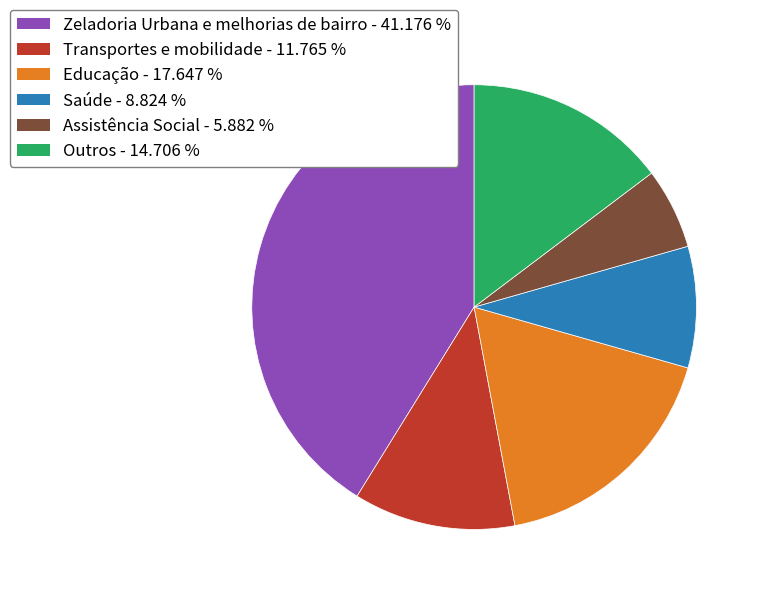

Do Outros and Assistência Social together represent more than half of the pie?

No